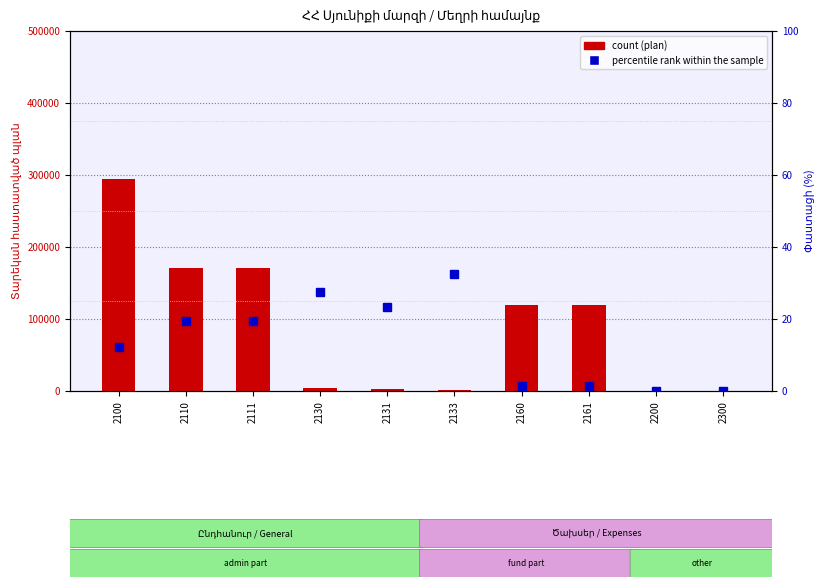

Which has a higher value, 2111 or 2100?

2100